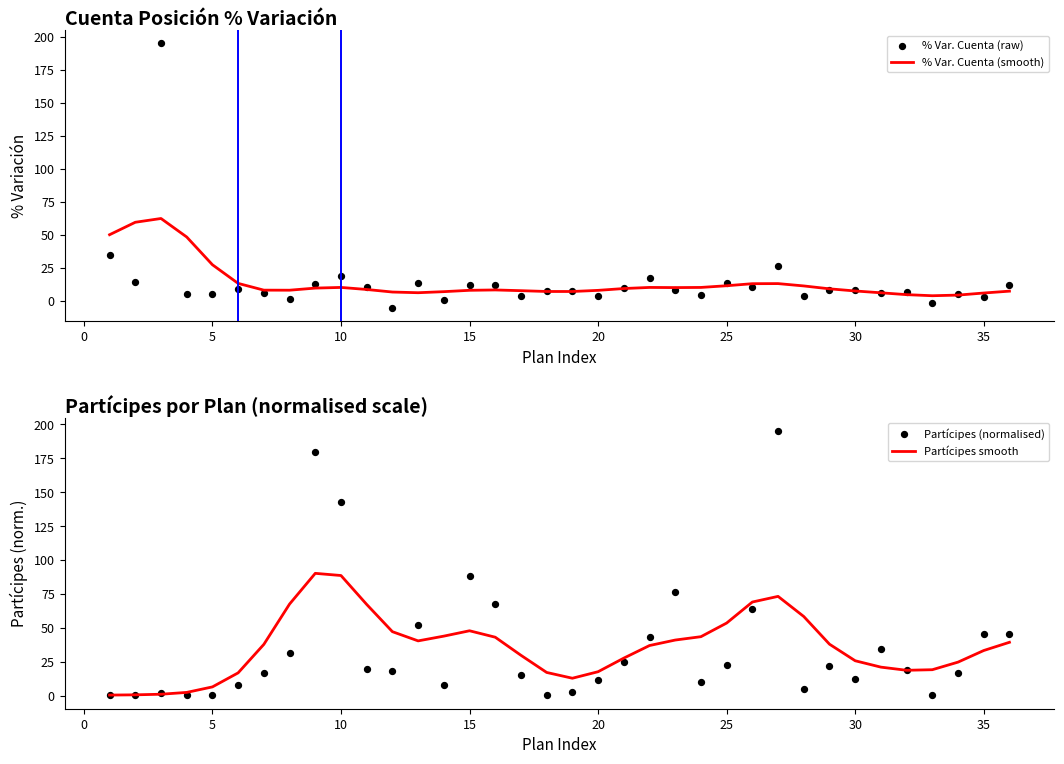

Which series has the largest Y range (max minus min)?

% Var. Cuenta (raw)